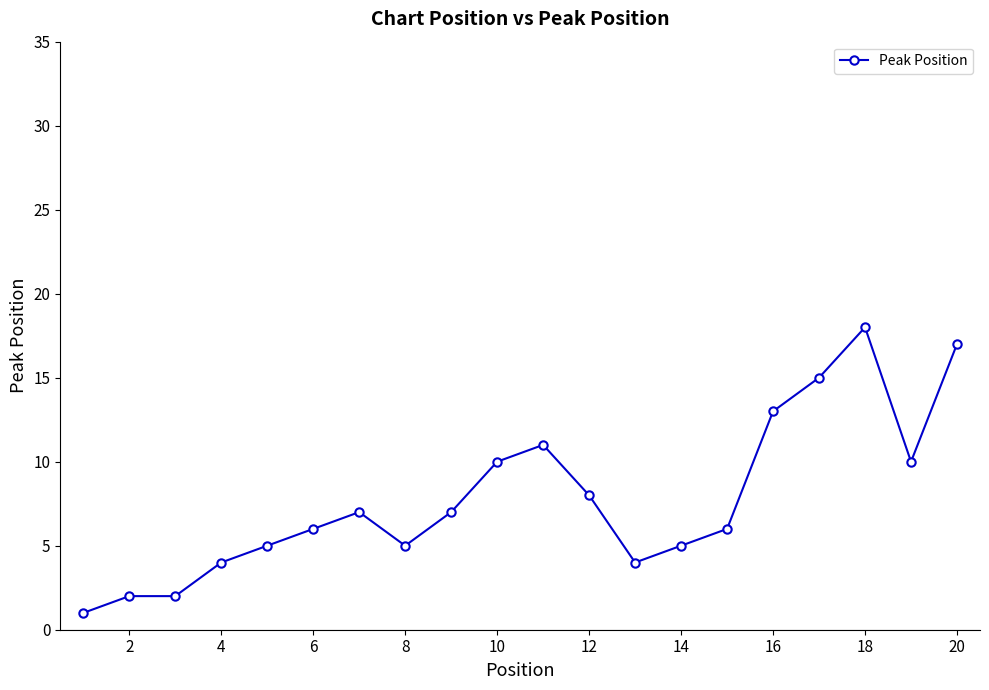

What is the value of the 9th point from the left?

7